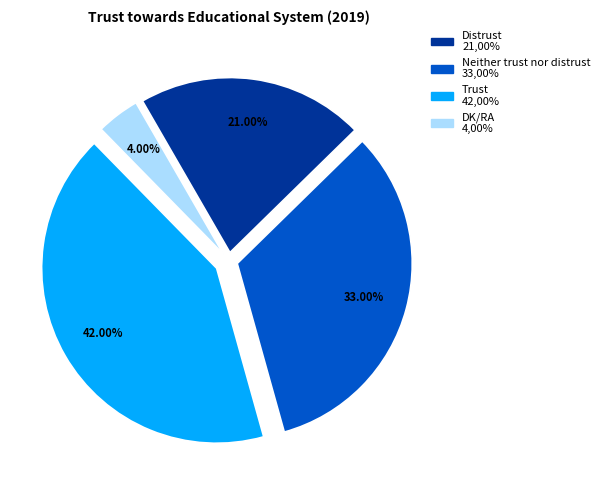

Which has a higher value, Distrust or DK/RA?

Distrust